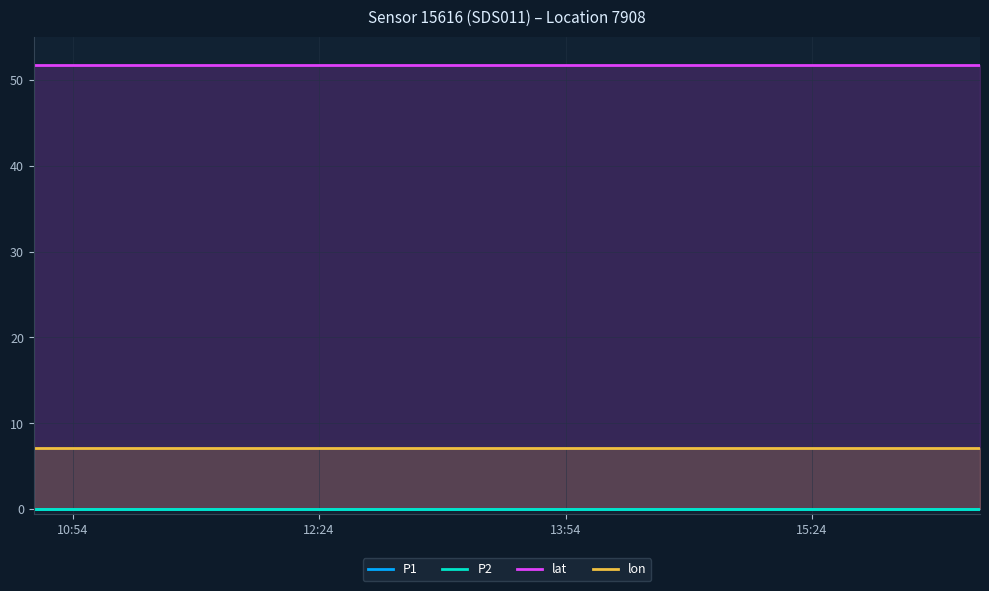

Which category has the highest value in the P2 series?

10:54